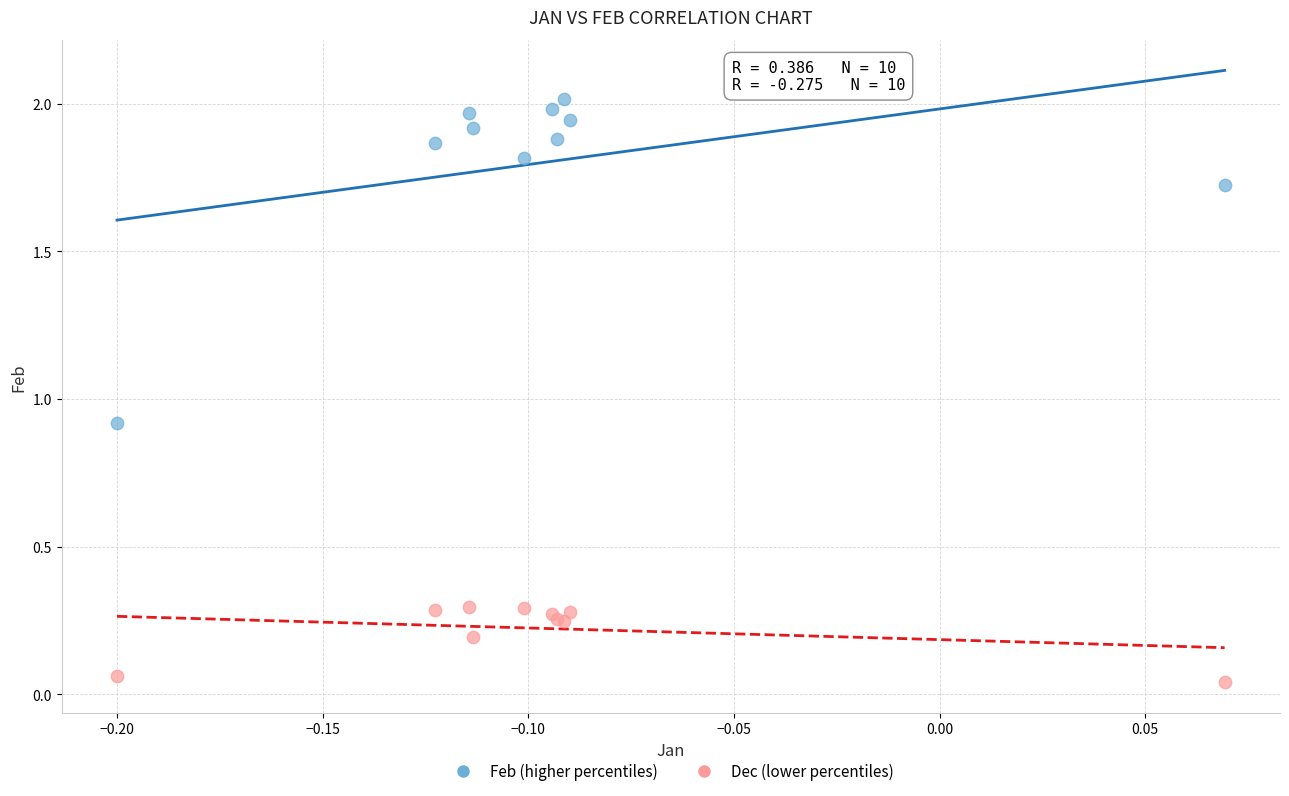

Across all series, what Y value is closest to 1?

0.9